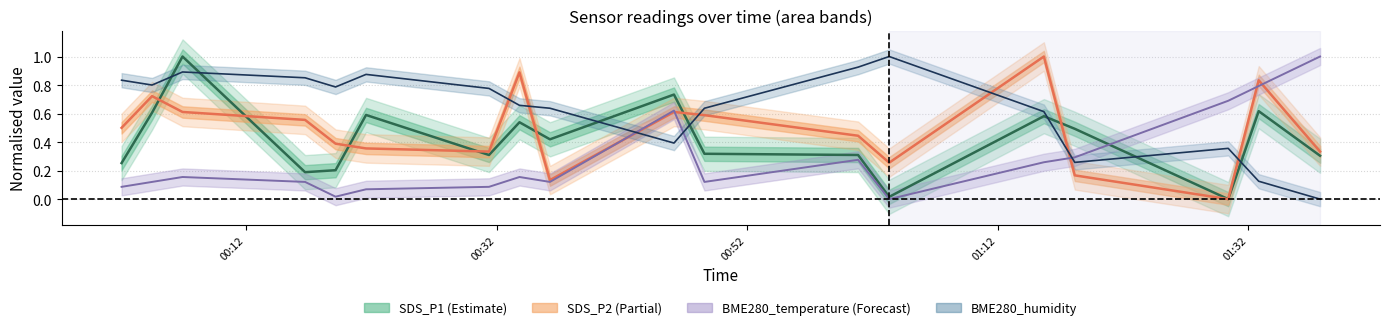

Rank the series by their average value, from highest to lowest.

BME280_hum center, SDS_P2 center, SDS_P1 center, BME280_temp center